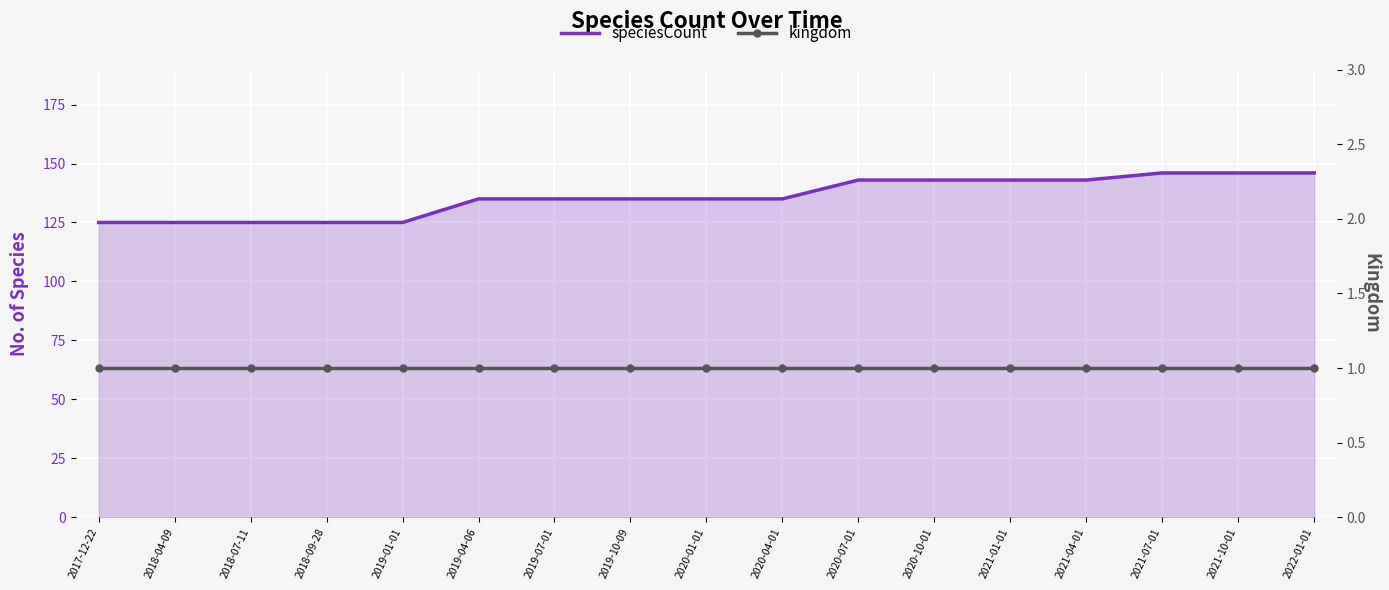

Which series changed the most between 2019-07-01 and 2021-07-01?

speciesCount